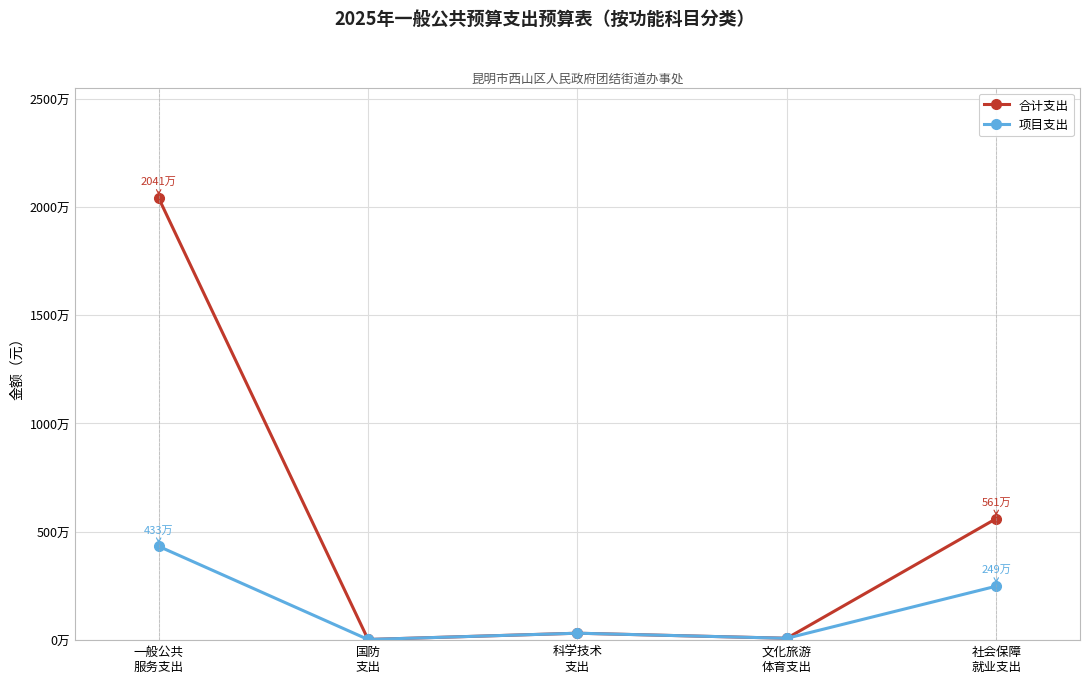

Where does the 项目支出 series first go above 320000?

一般公共
服务支出